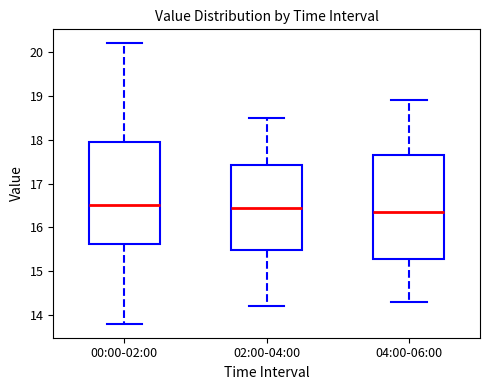

Reading left to right, read every box against the y-axis: the position of its median line, the range the box covers, and the ends of its whiskers. The values are not printed on the chart, so give them approximately, as read against the axis.

00:00-02:00: median 16.5, box 15.6 to 18.0, whiskers 13.8 to 20.2
02:00-04:00: median 16.5, box 15.5 to 17.4, whiskers 14.2 to 18.5
04:00-06:00: median 16.4, box 15.3 to 17.7, whiskers 14.3 to 18.9